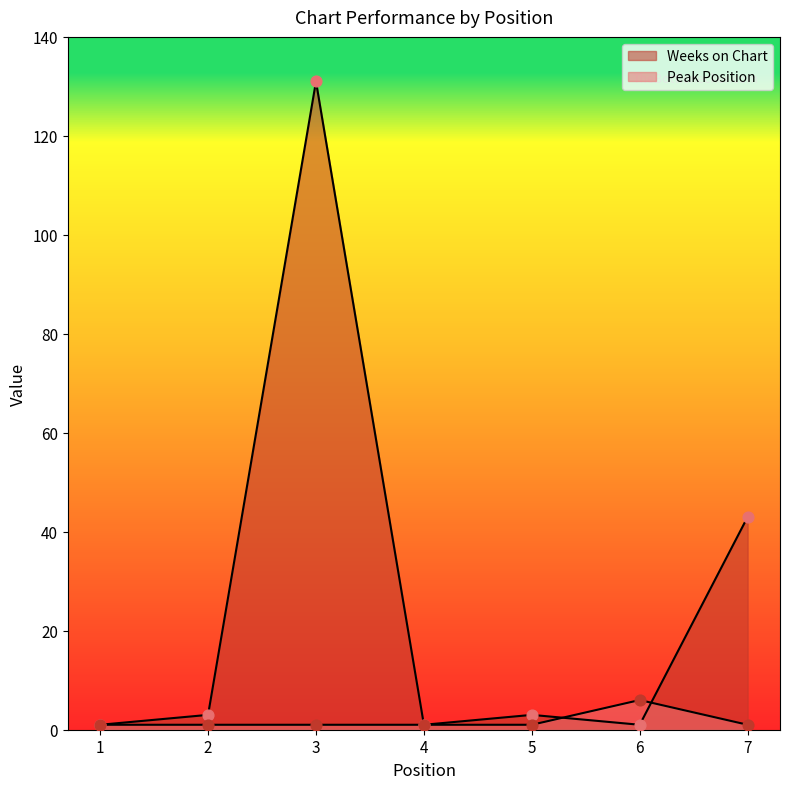

Which series has the widest spread of Y values?

Weeks on Chart